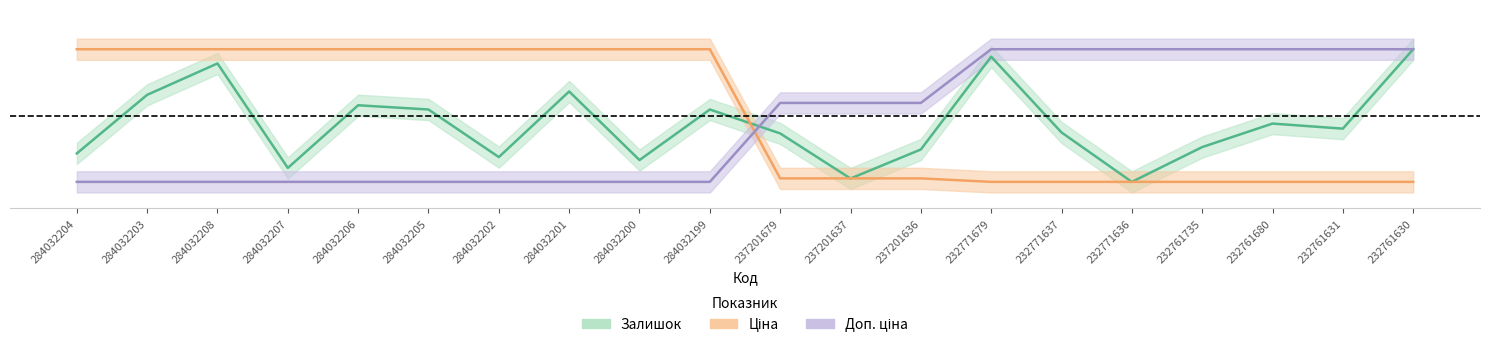

Which category has the lowest value in the Доп. ціна series?

284032204